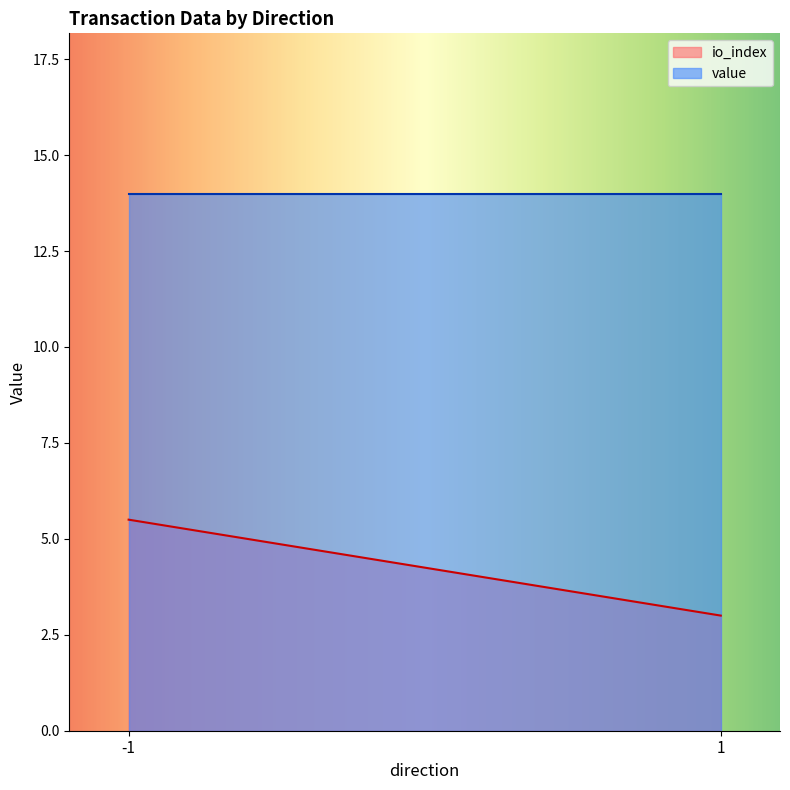

Which series has the widest spread of values?

io_index